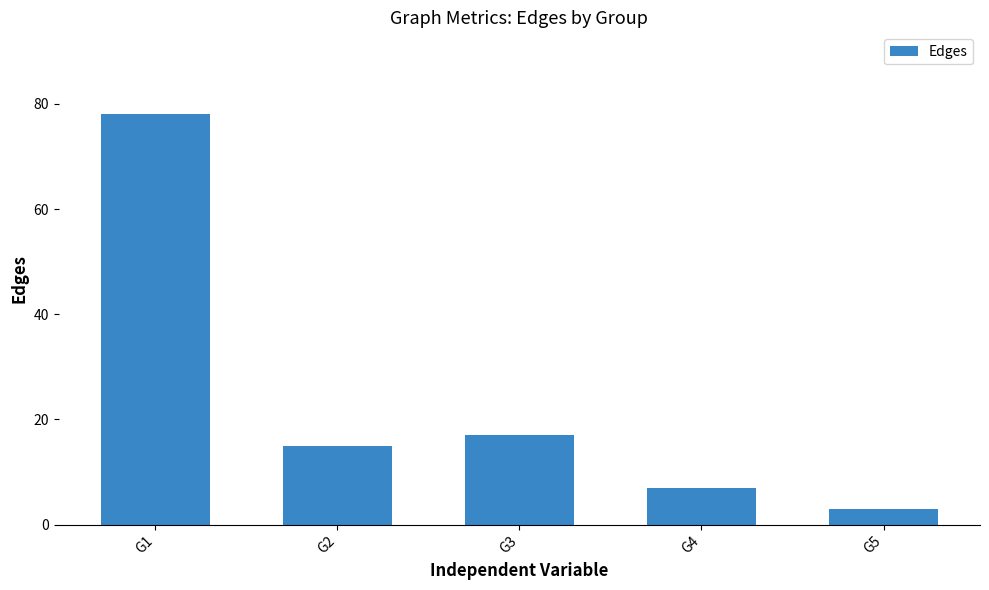

What is the value of the 5th bar from the left?

3